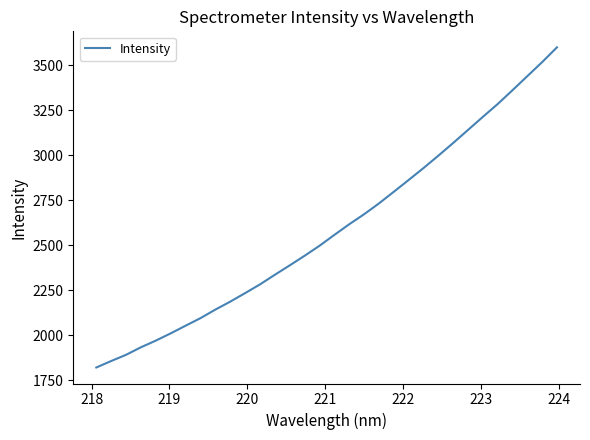

What is the difference between the maximum and minimum values?

1777.6